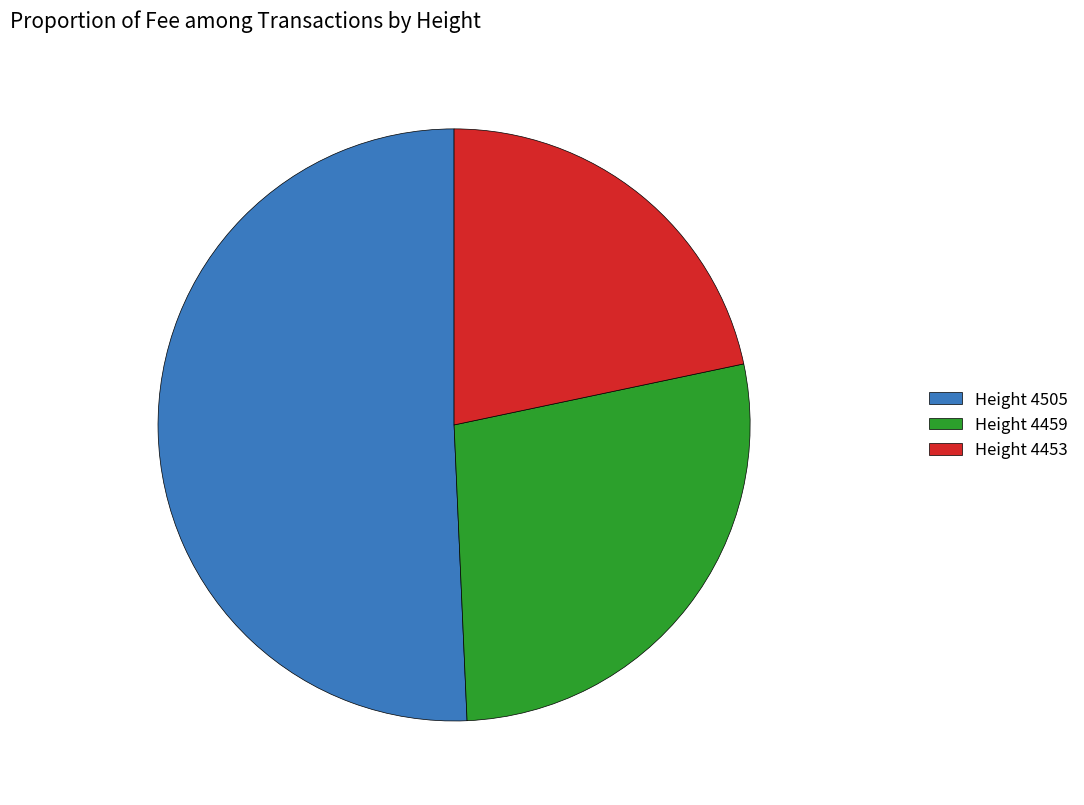

Which slice is the largest?

Height 4505